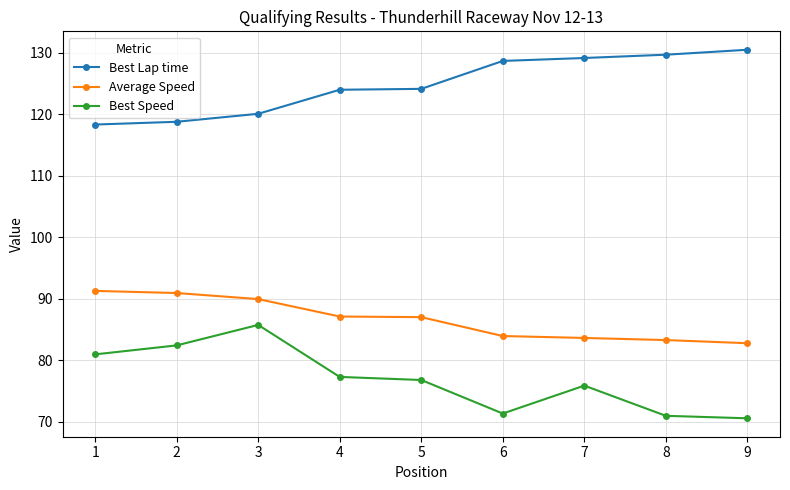

List the series in order of their overall mean, lowest first.

Best Speed, Average Speed, Best Lap time